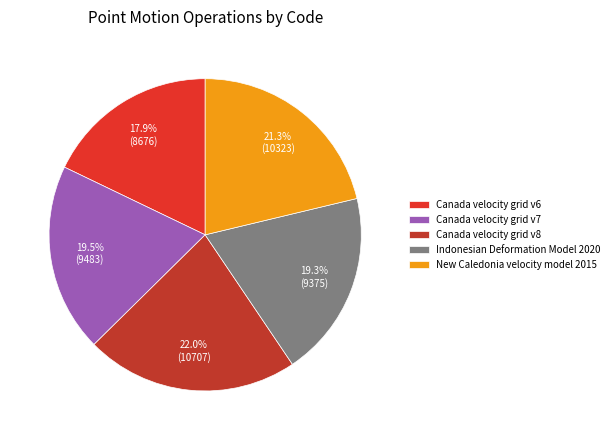

What is the change in value from Canada velocity grid v7 to Indonesian Deformation Model 2020?

-108